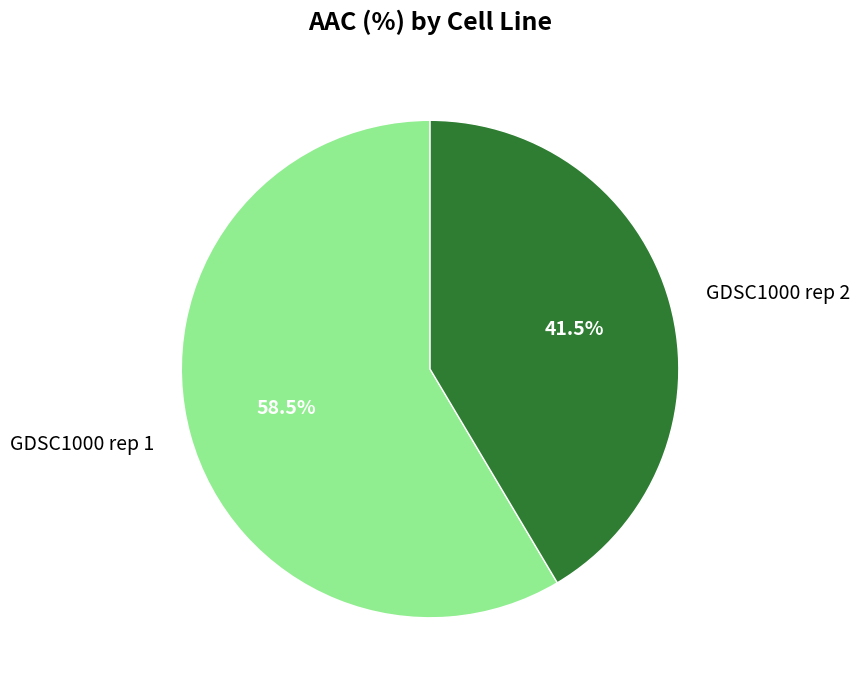

What is the ratio of the value at GDSC1000 rep 2 to the value at GDSC1000 rep 1?

0.7